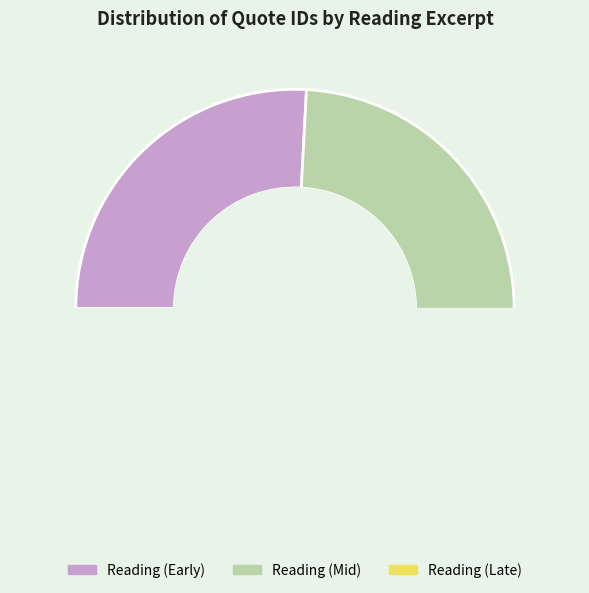

To the nearest percent, what is the difference between the largest and smallest slice percentages?

3%